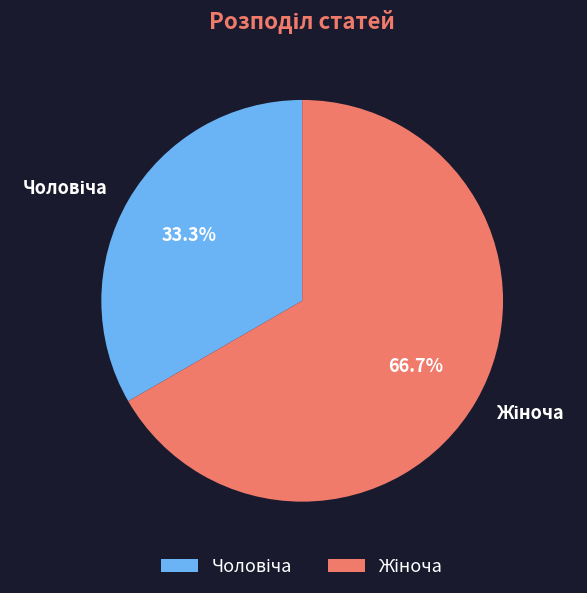

Is there any slice that represents more than half of the pie?

Yes